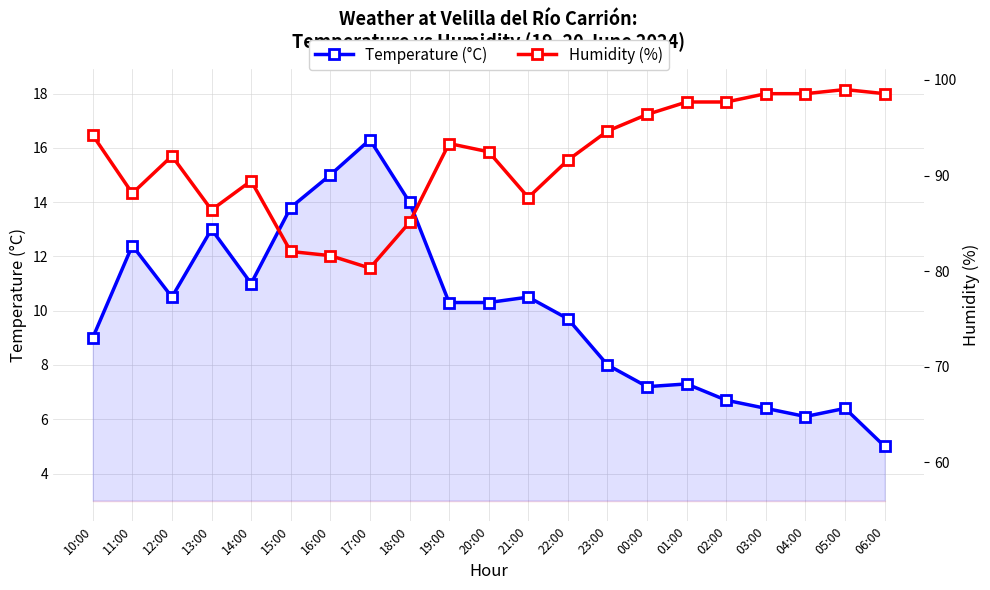

Does the chart have visible grid lines?

Yes